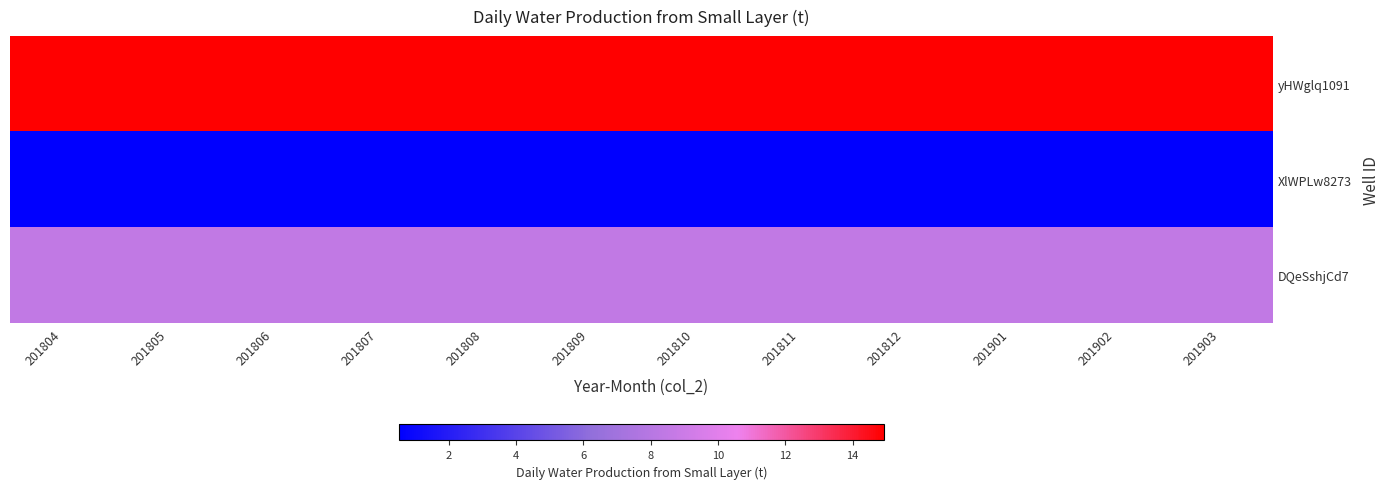

Between 201902 and 201804, which is larger?

201902